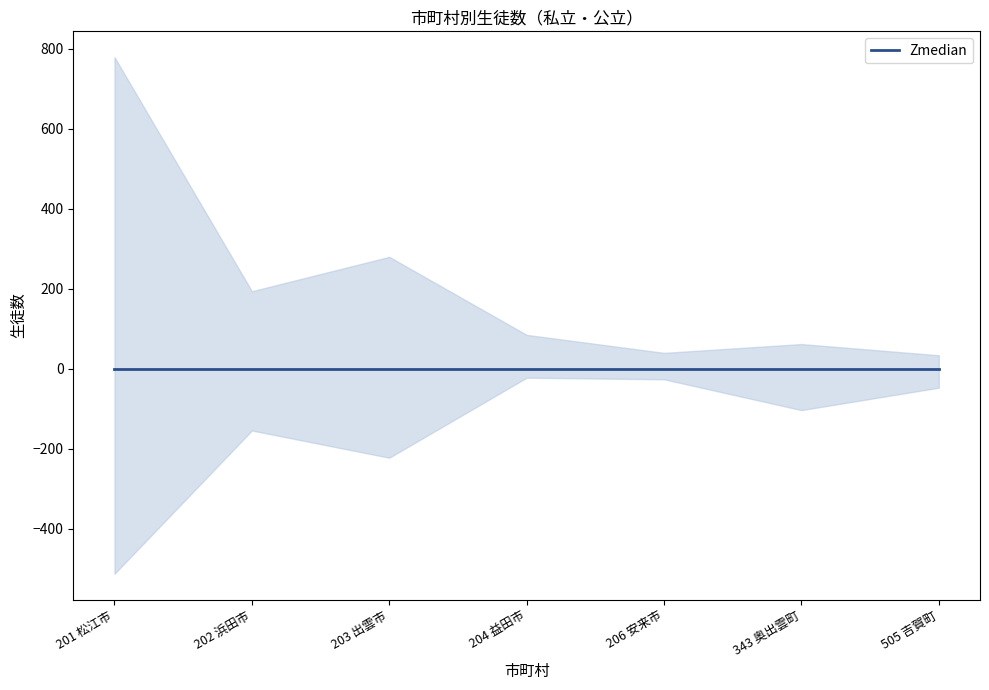

What is the label of the 6th point from the right?

202 浜田市